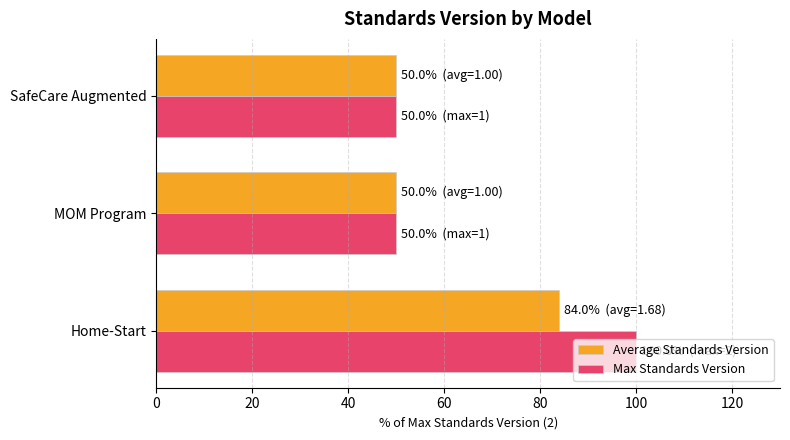

The Max Standards Version series shows 50 at SafeCare Augmented. True or false?

True